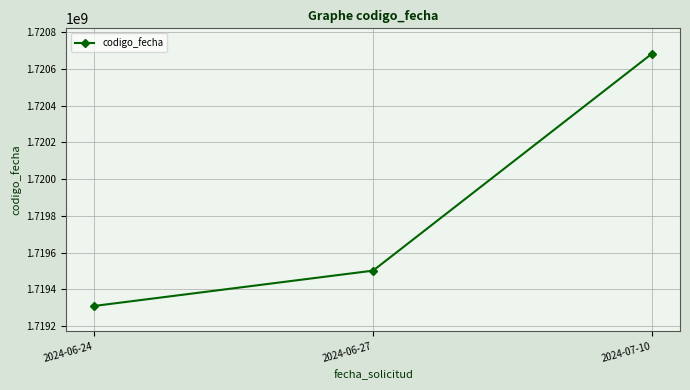

What is the sum of the values at 2024-07-10 and 2024-06-24?

3439993324